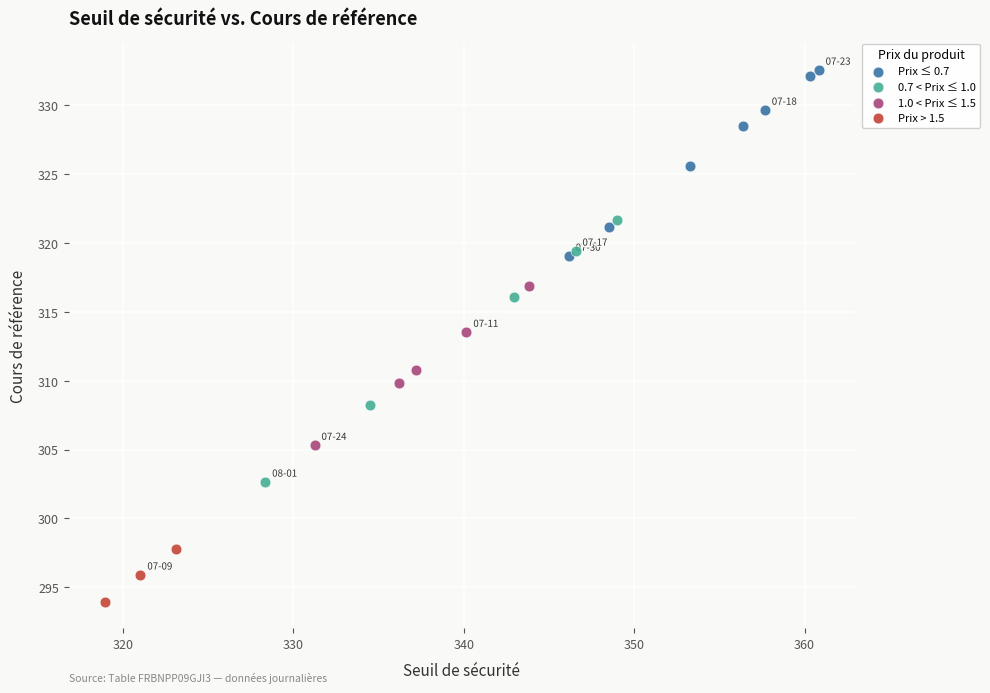

Which series reaches the minimum Y coordinate?

Prix > 1.5